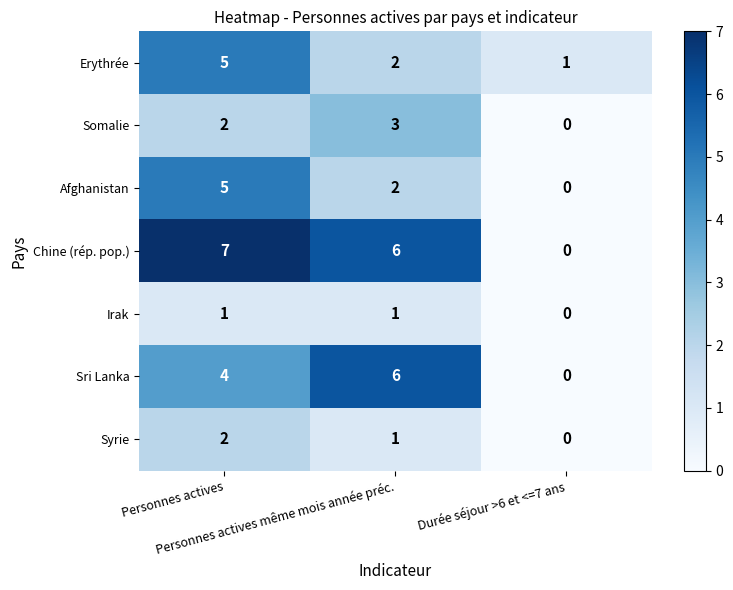

Which label corresponds to the smallest value in the chart?

Durée séjour >6 et <=7 ans